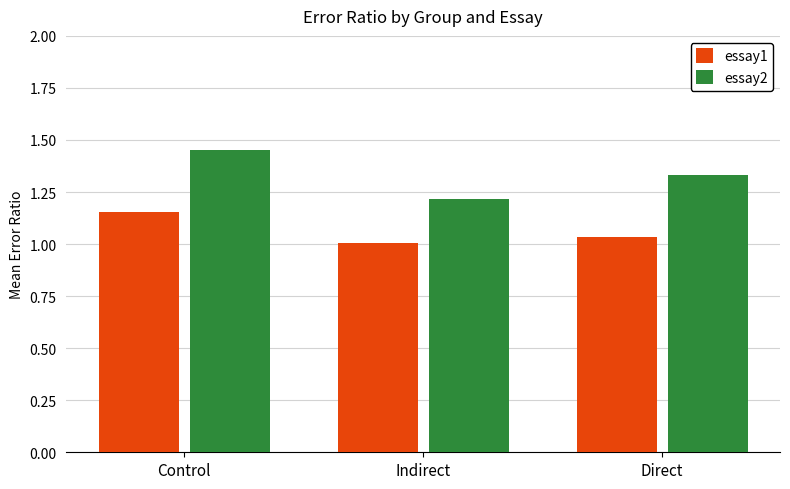

Rank the series by their maximum value, from lowest to highest.

essay1, essay2